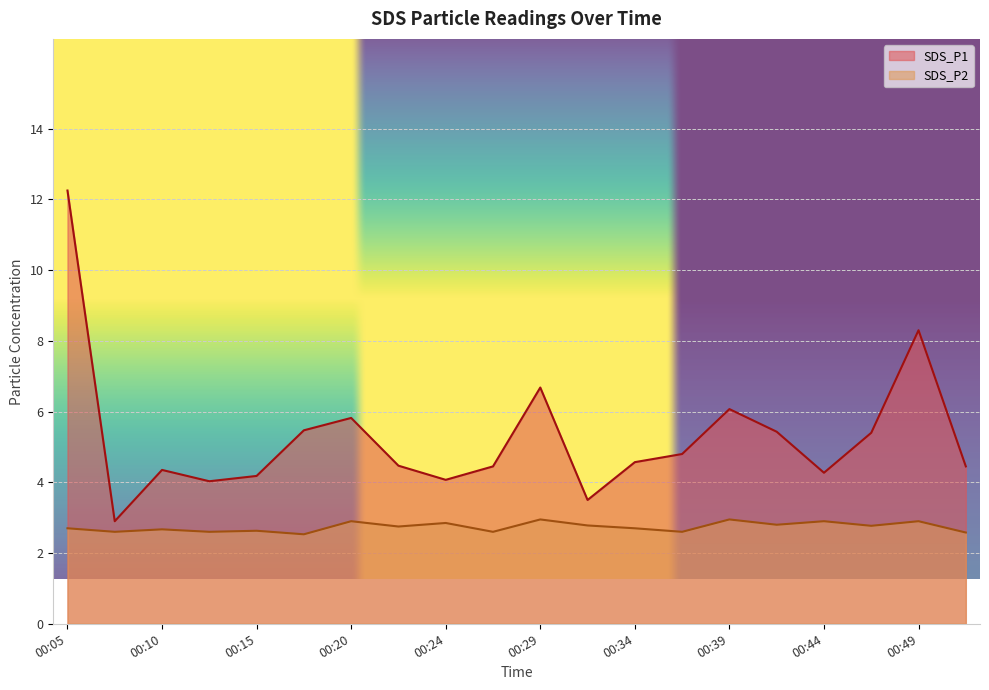

In SDS_P1, how many points are lower than both neighbors (excluding endpoints)?

5